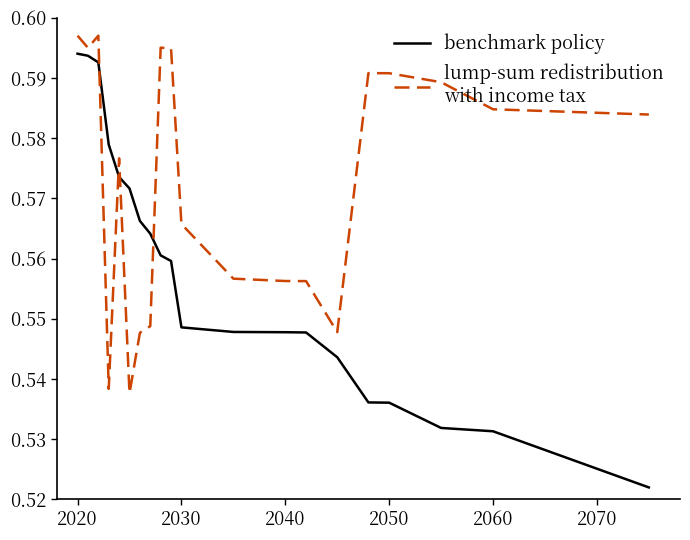

How many lines are shown in the chart?

2